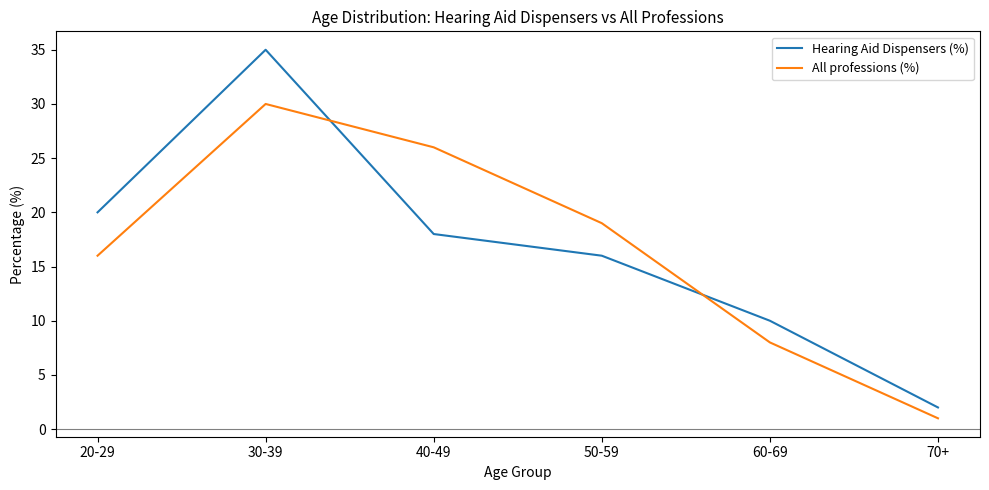

What is the maximum value shown in the chart?

35